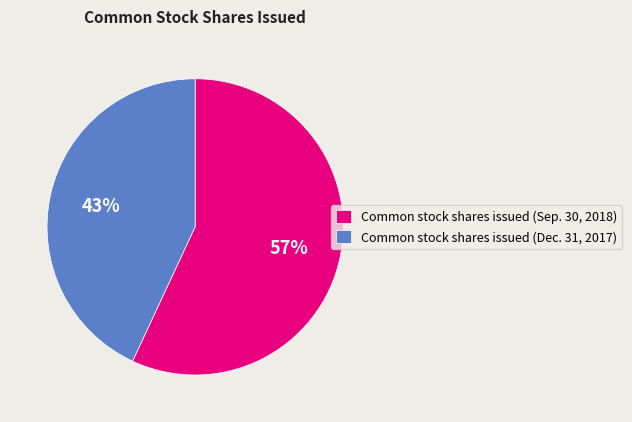

Which slice is the smallest?

Common stock shares issued (Dec. 31, 2017)